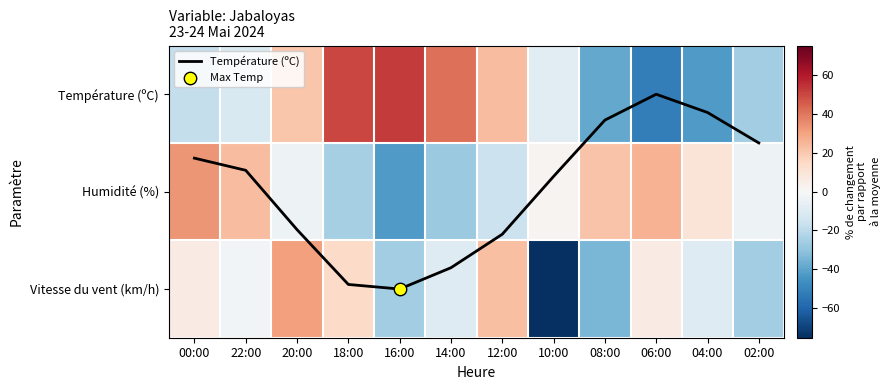

At which category is the sum across all series the highest?

20:00